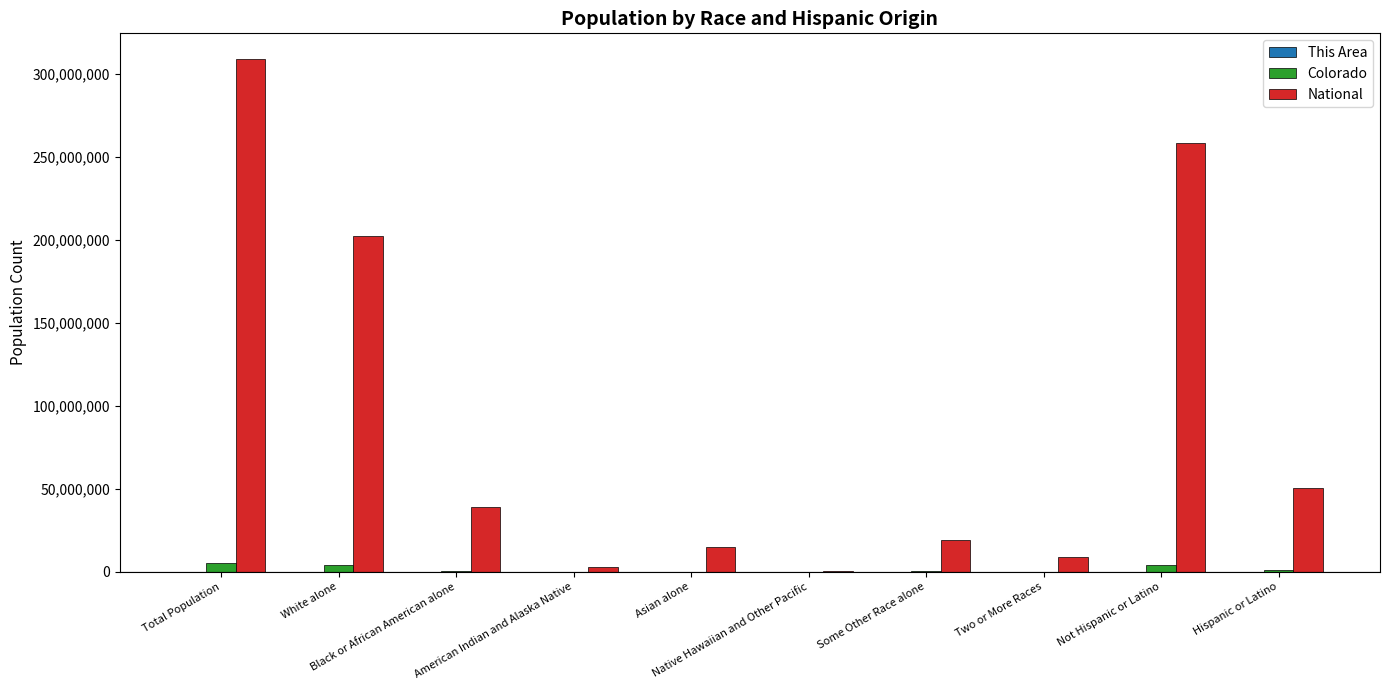

Which series has the largest total across all categories?

National